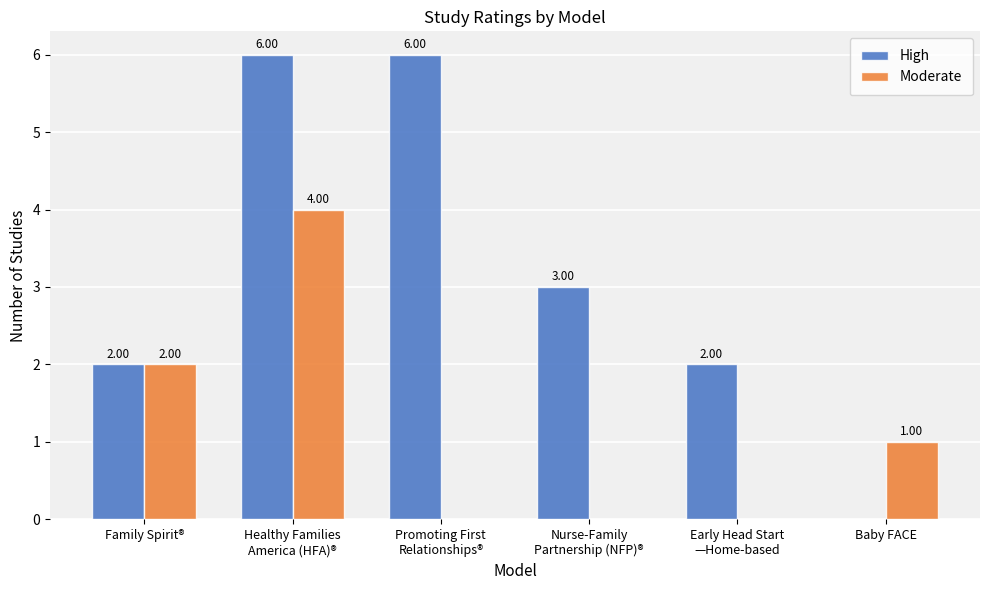

What is the average value of the Moderate series?

1